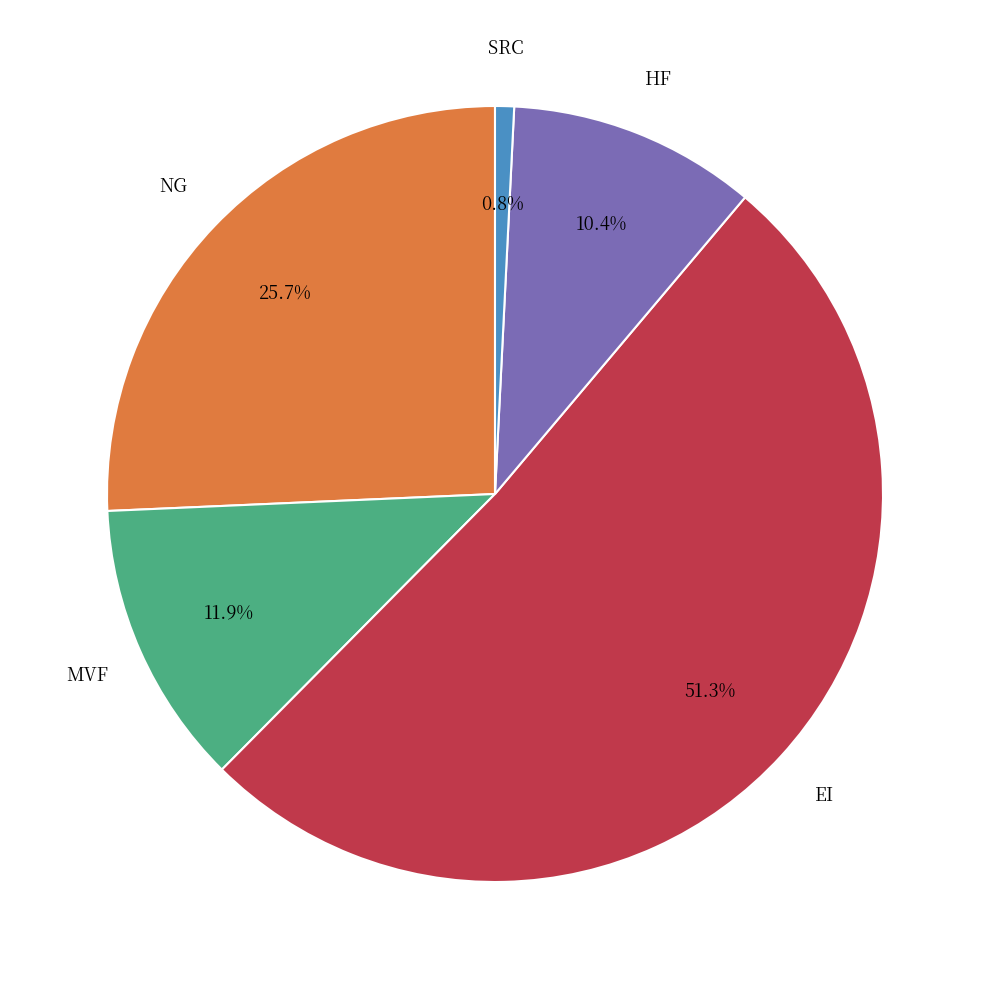

What is the majority slice?

EI